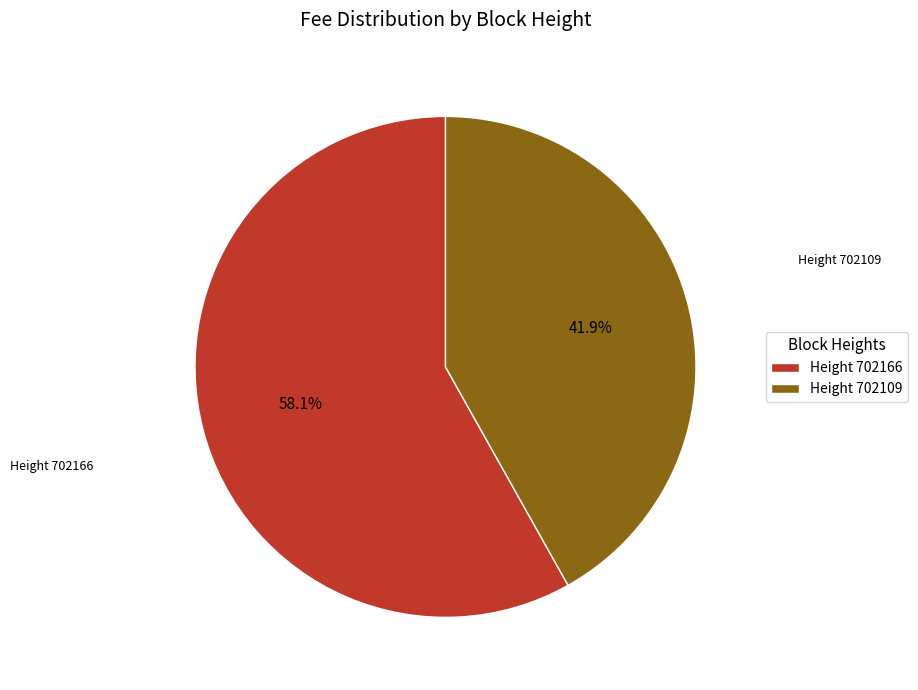

What portion of the pie excludes Height 702109?

58.1%